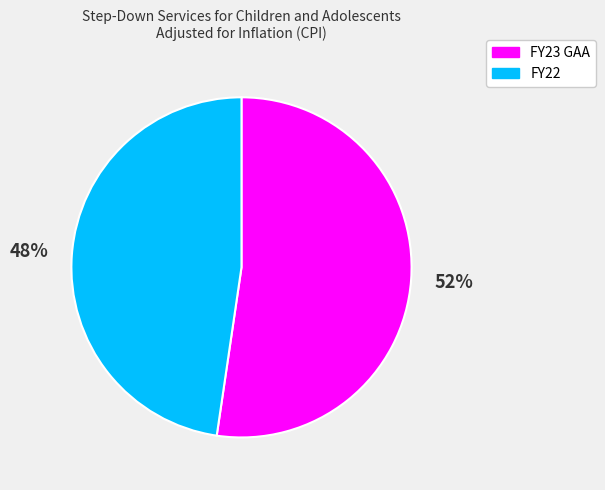

Is the sum of FY23 GAA and FY22 greater than half?

Yes